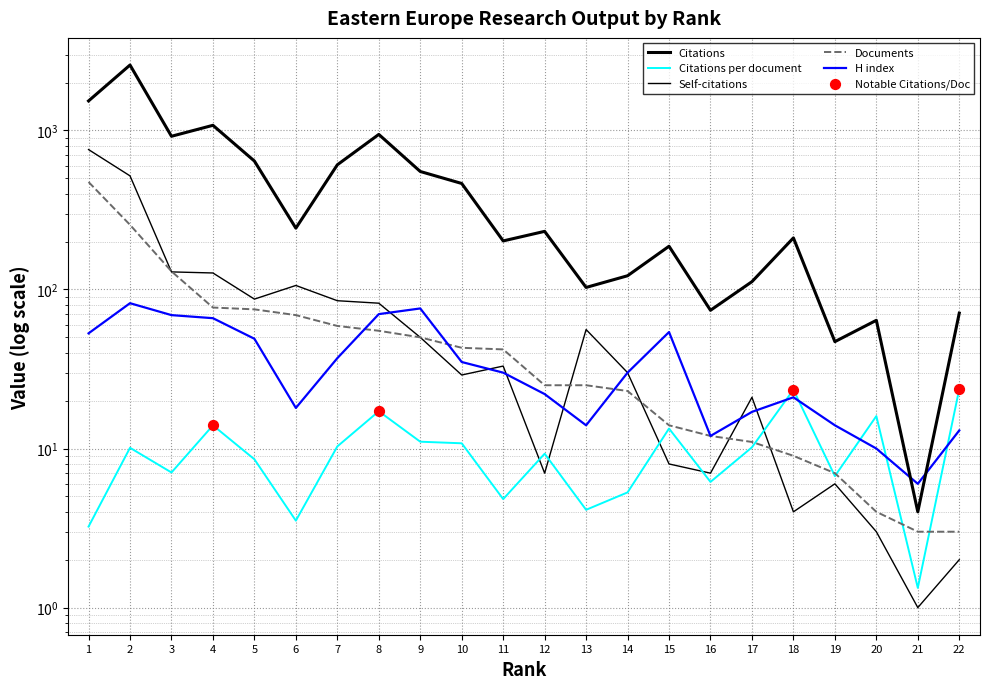

Which series has the largest total across all categories?

Citations